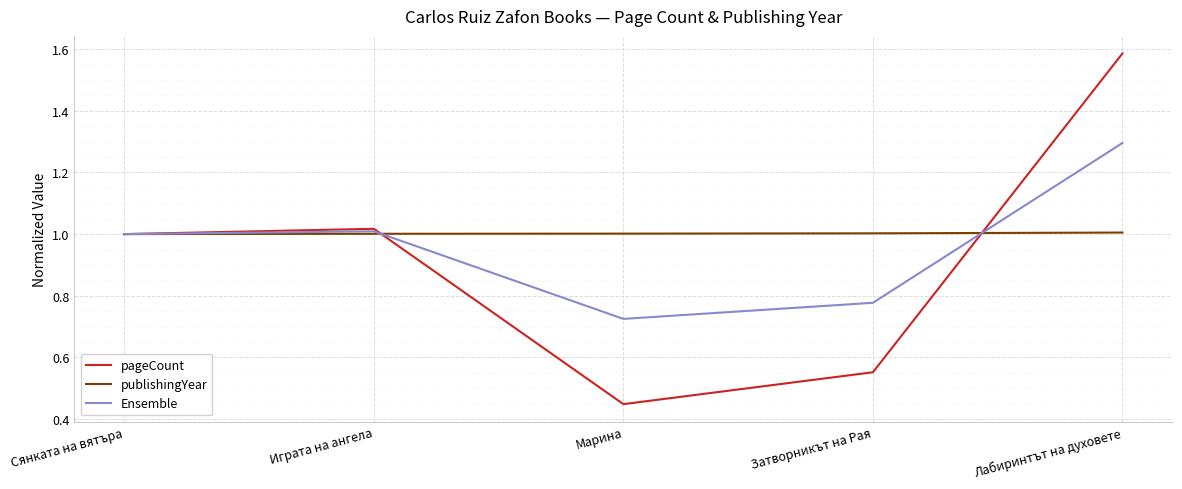

Is it true that pageCount equals 2.7 at Лабиринтът на духовете?

False